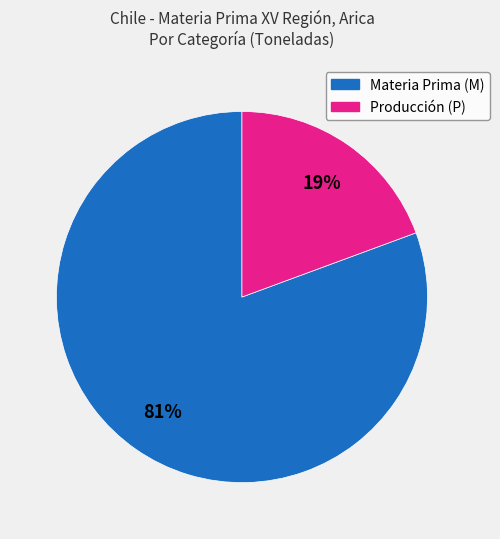

To the nearest percent, what is the combined percentage of Producción (P) and Materia Prima (M)?

100%